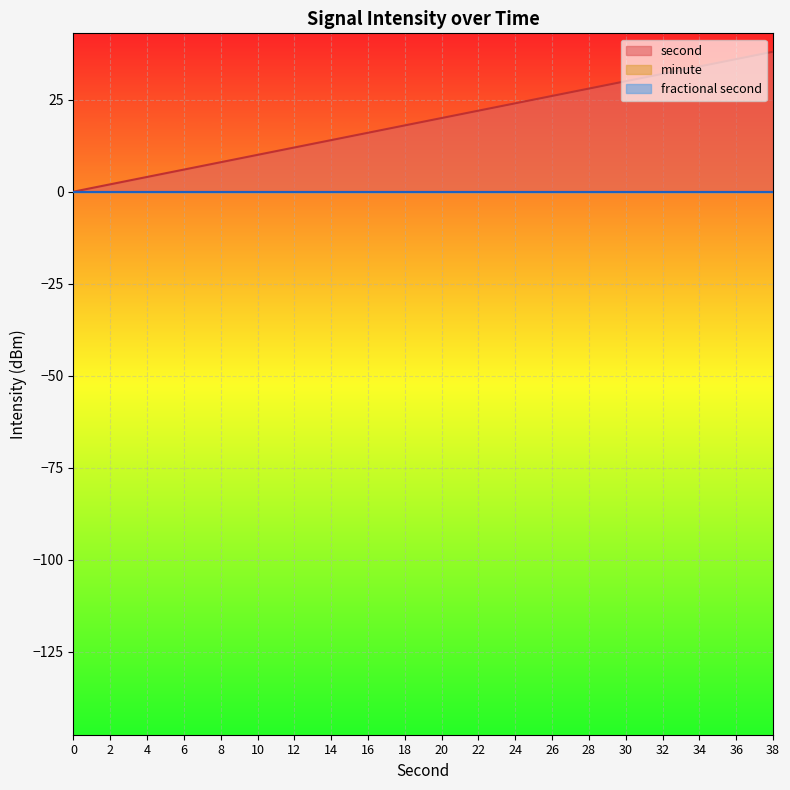

True or false: second and minute intersect in this chart.

False